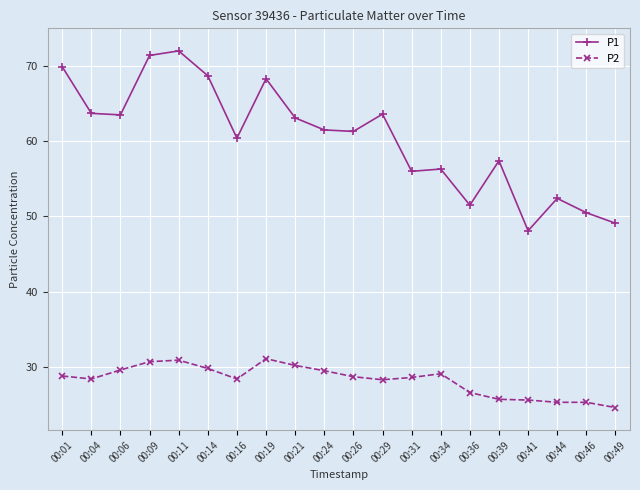

Read the P2 value at 00:44.

25.3